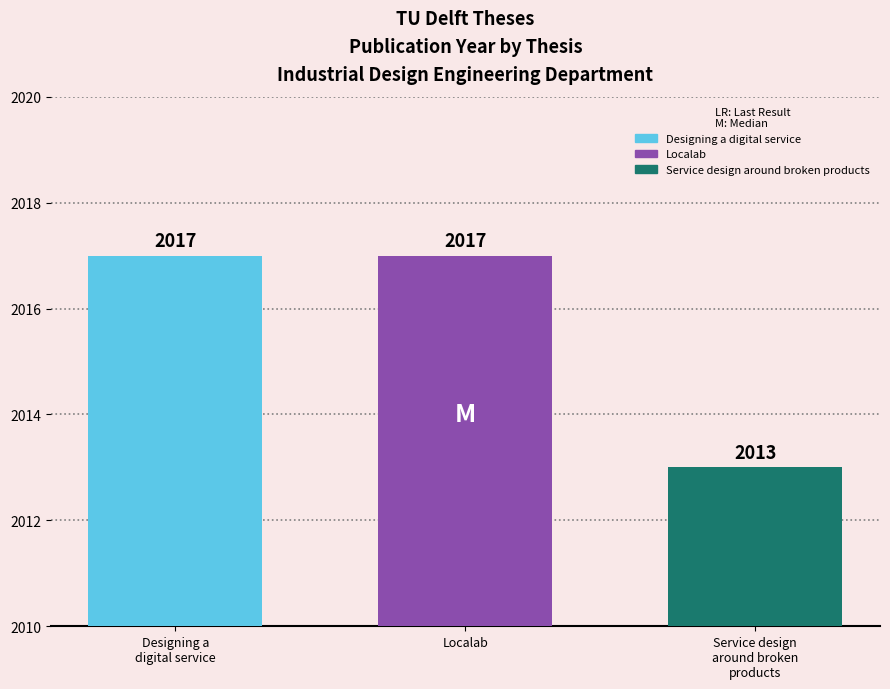

What is the minimum value shown in the chart?

2013